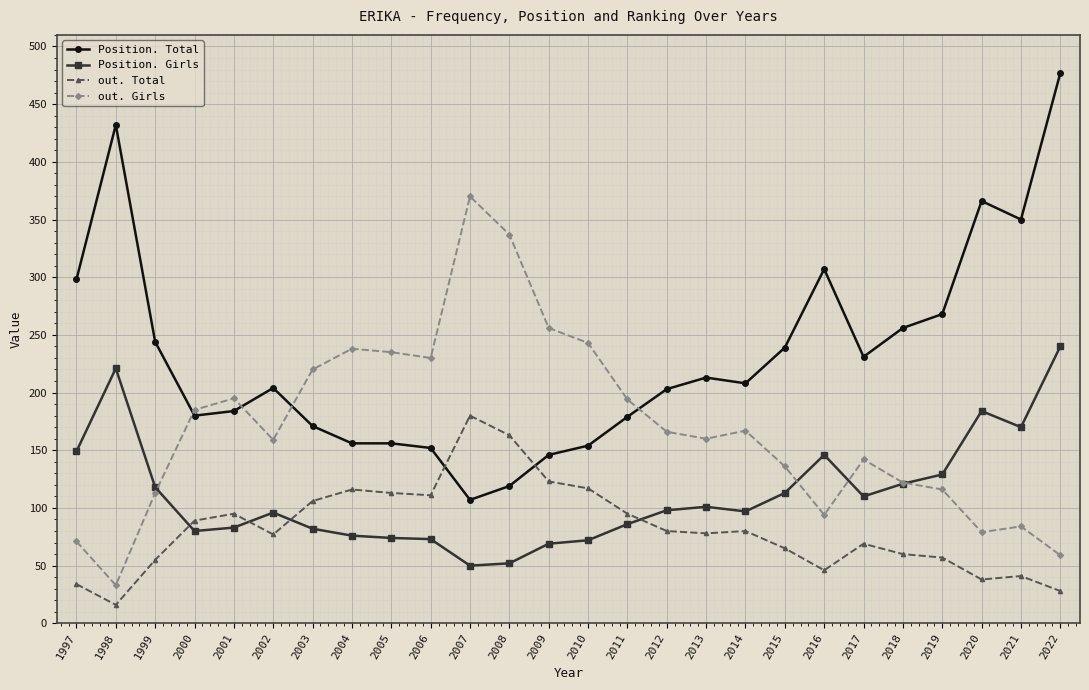

Where do Position. Total and out. Girls first cross each other?

1999 and 2000